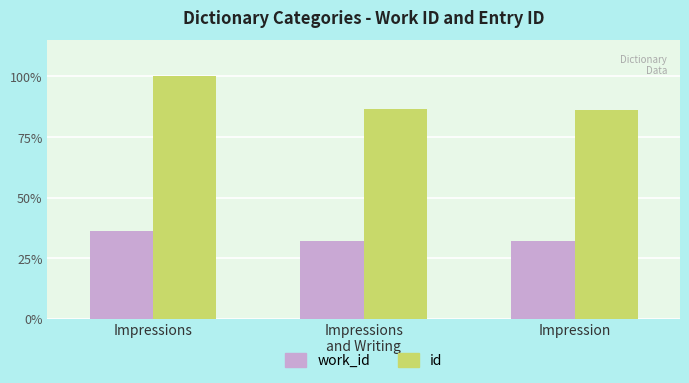

What are all the series names shown in the legend?

work_id, id